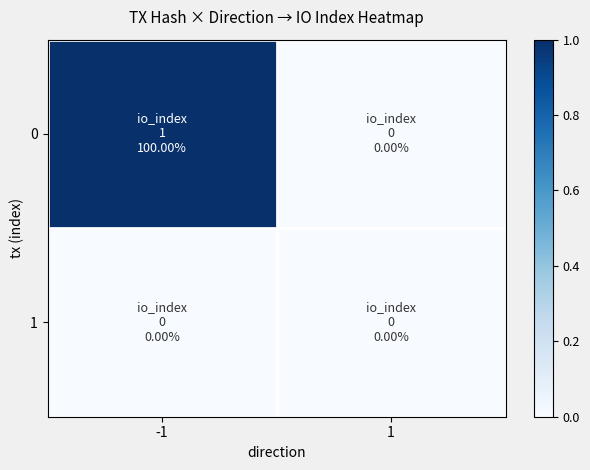

How many data points does each series have?

2